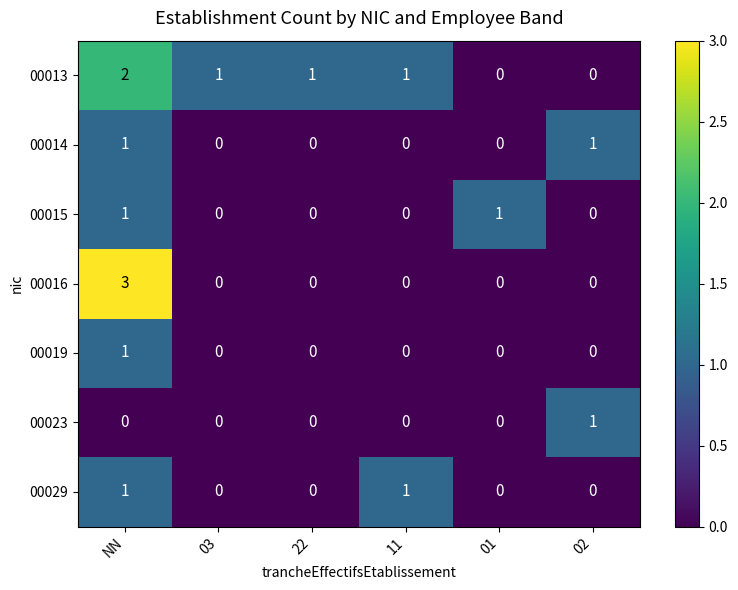

How many categories are shown in the chart?

6